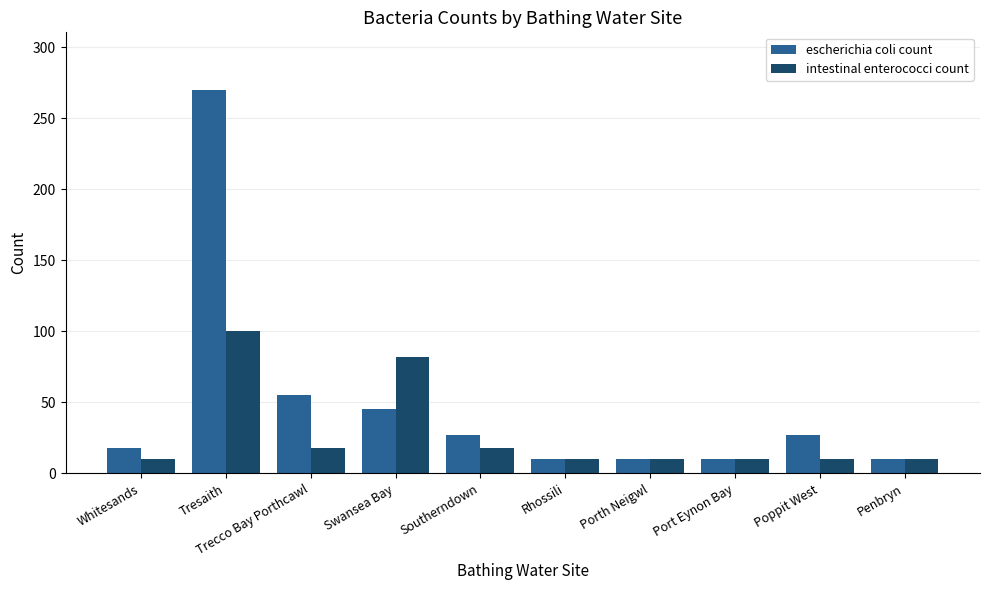

What is the highest value of the intestinal enterococci count series?

100